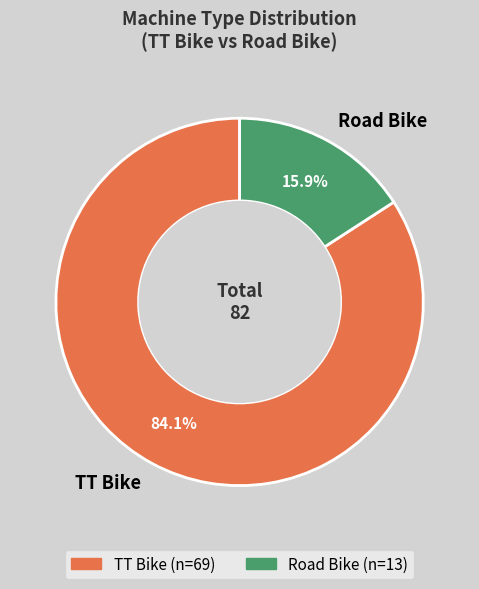

What is the smallest slice in the pie chart?

Road Bike